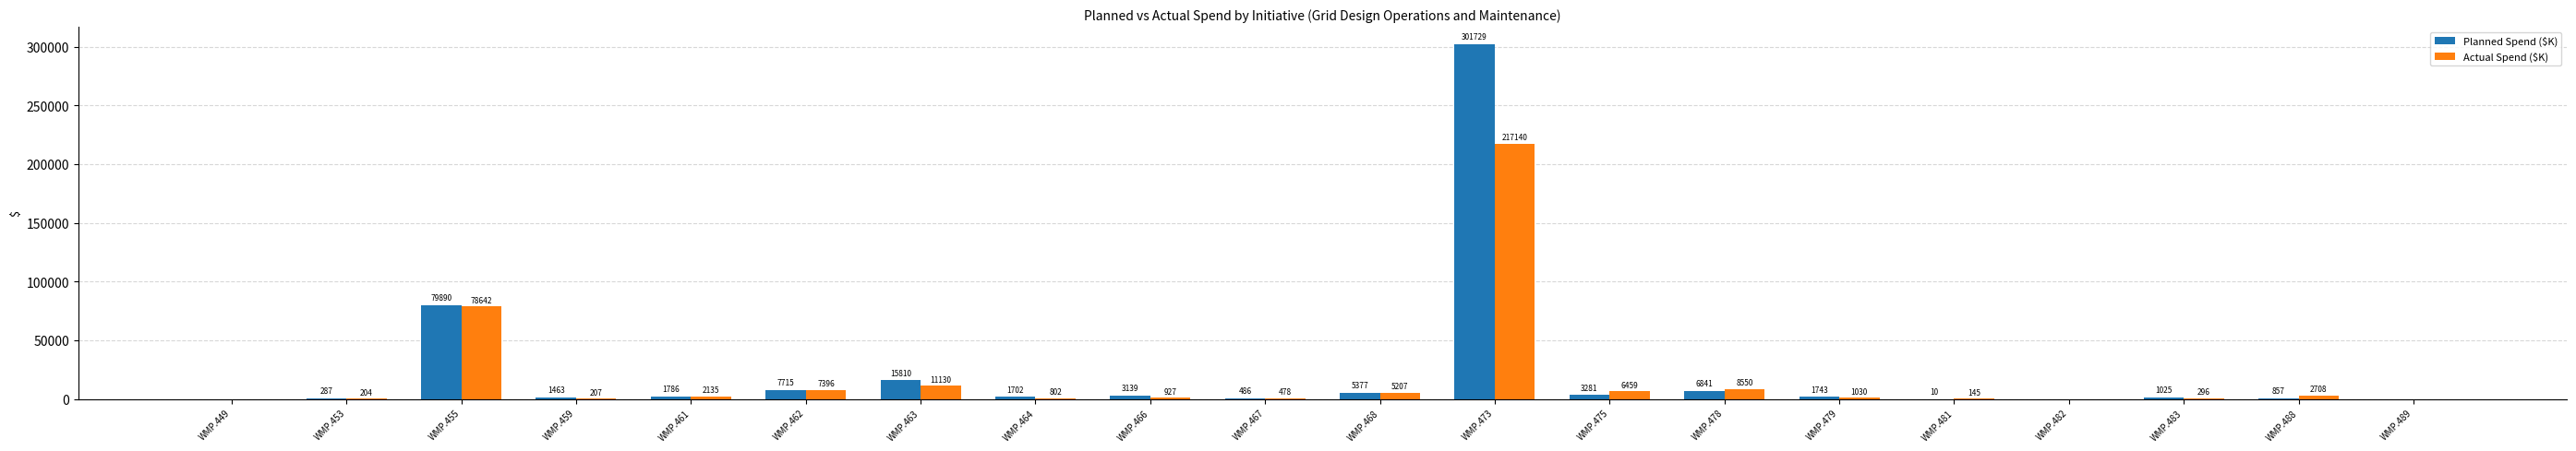

What is the approximate value of Actual Spend ($K) at WMP.483?

296